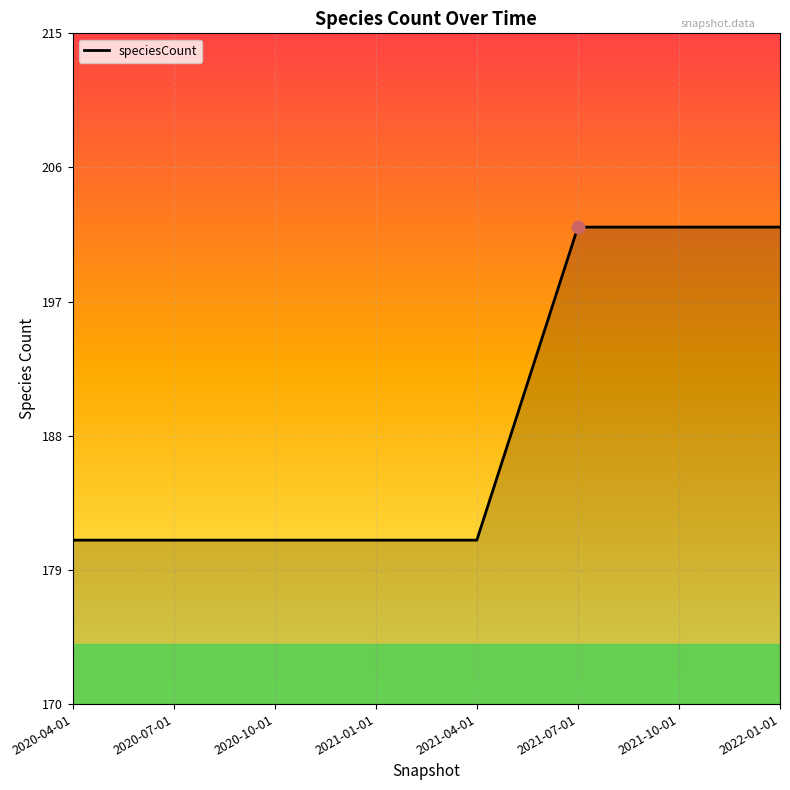

What is the ratio of the value at 2020-04-01 to the value at 2021-10-01?

0.9